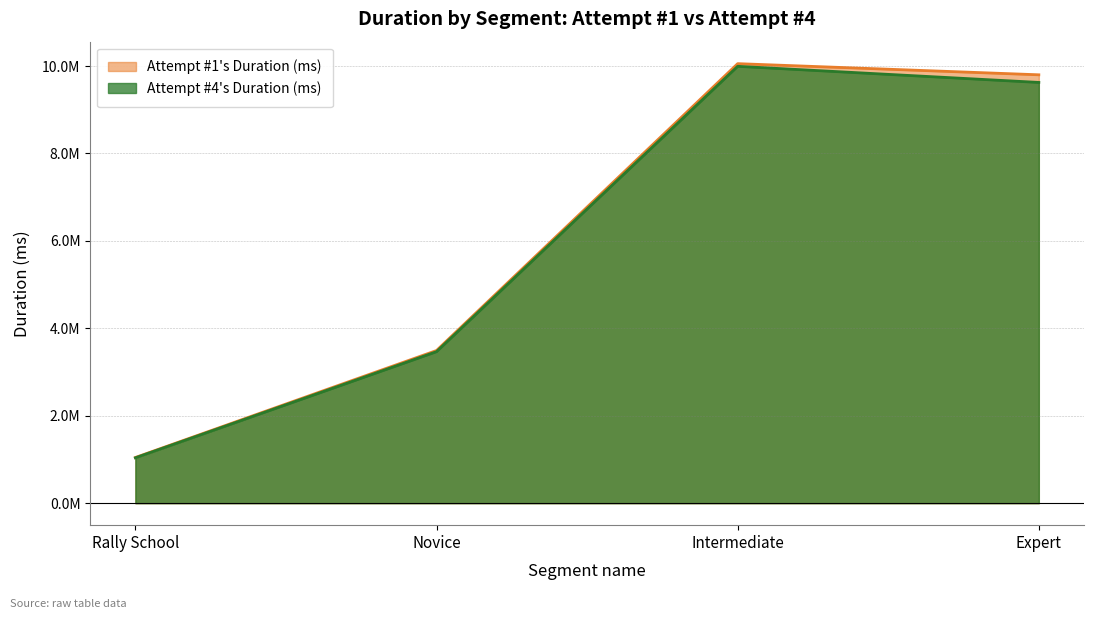

Rank the series by their average value, from lowest to highest.

Attempt #4's Duration (ms), Attempt #1's Duration (ms)